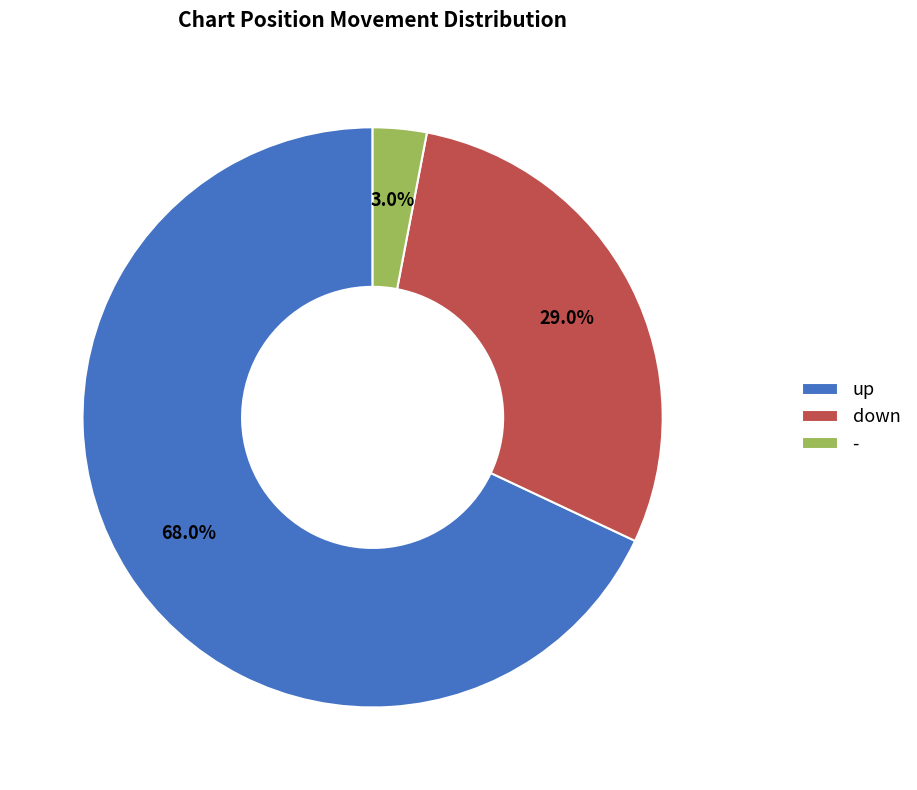

What percentage is the - slice, to the nearest percent?

3%